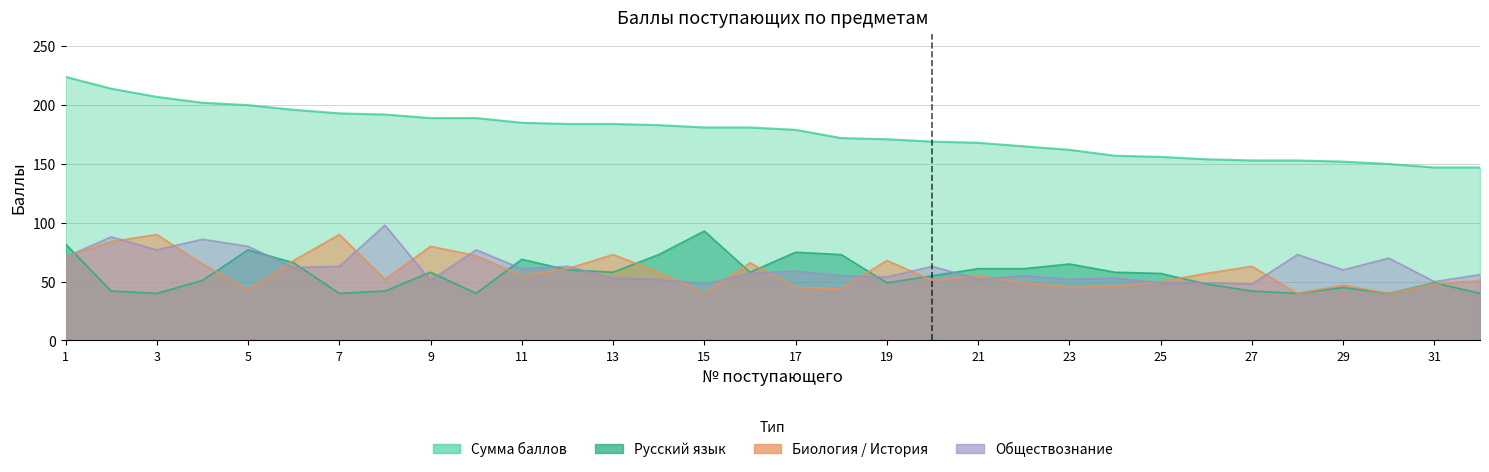

Count the number of categories in the chart.

32